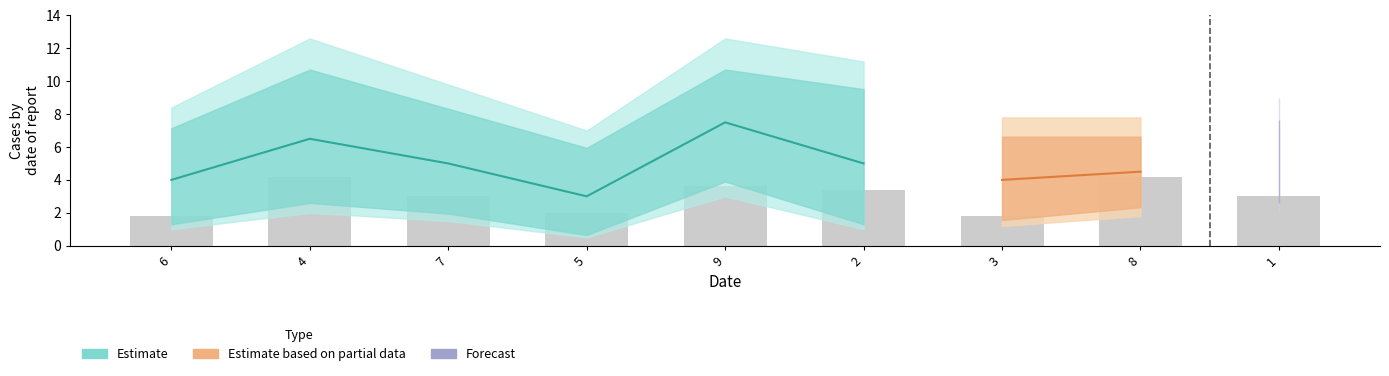

At how many categories does at least one series exceed 4?

9